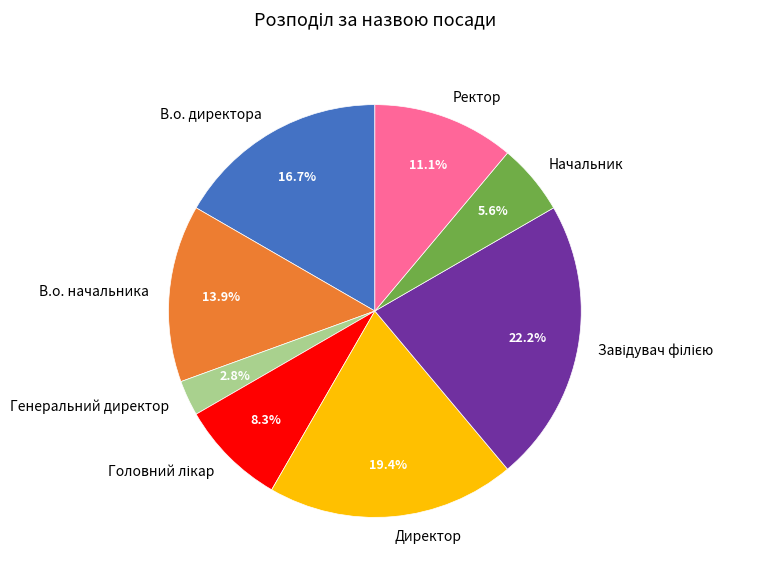

True or false: Ректор accounts for 4% of the total.

False